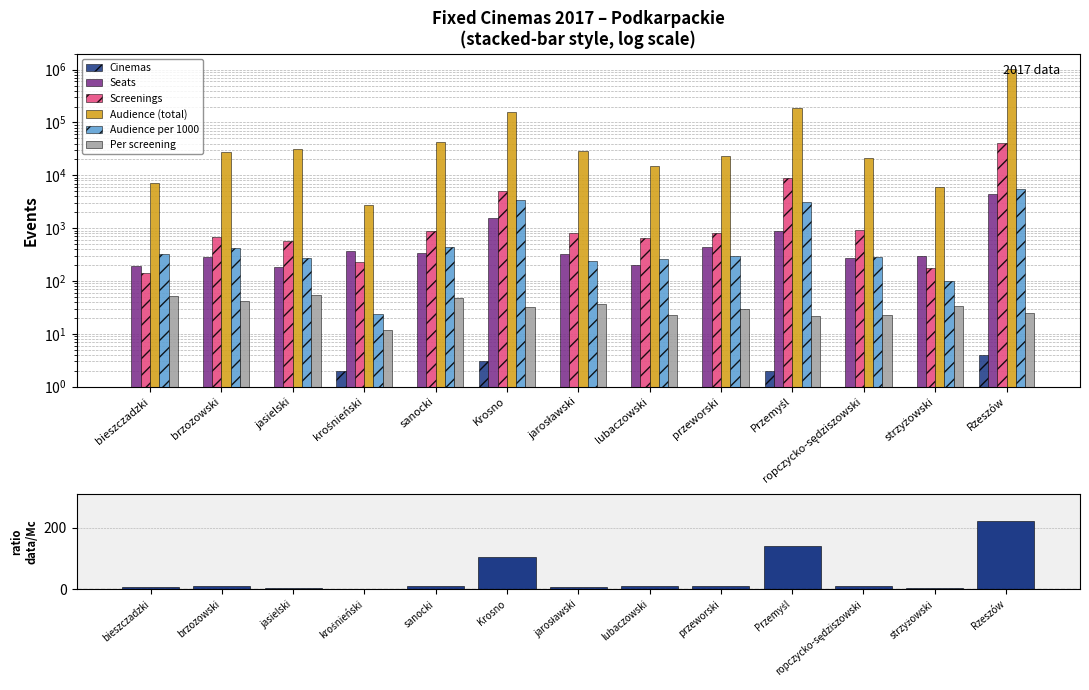

Which series has the largest total across all categories?

Audience (total)